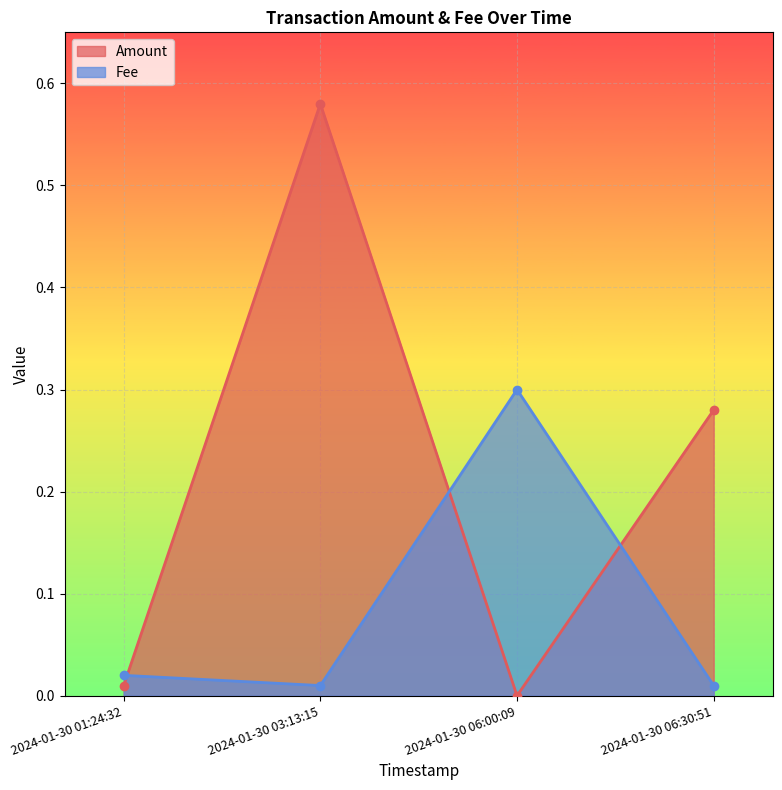

Where do Amount and Fee first cross each other?

2024-01-30 01:24:32 and 2024-01-30 03:13:15